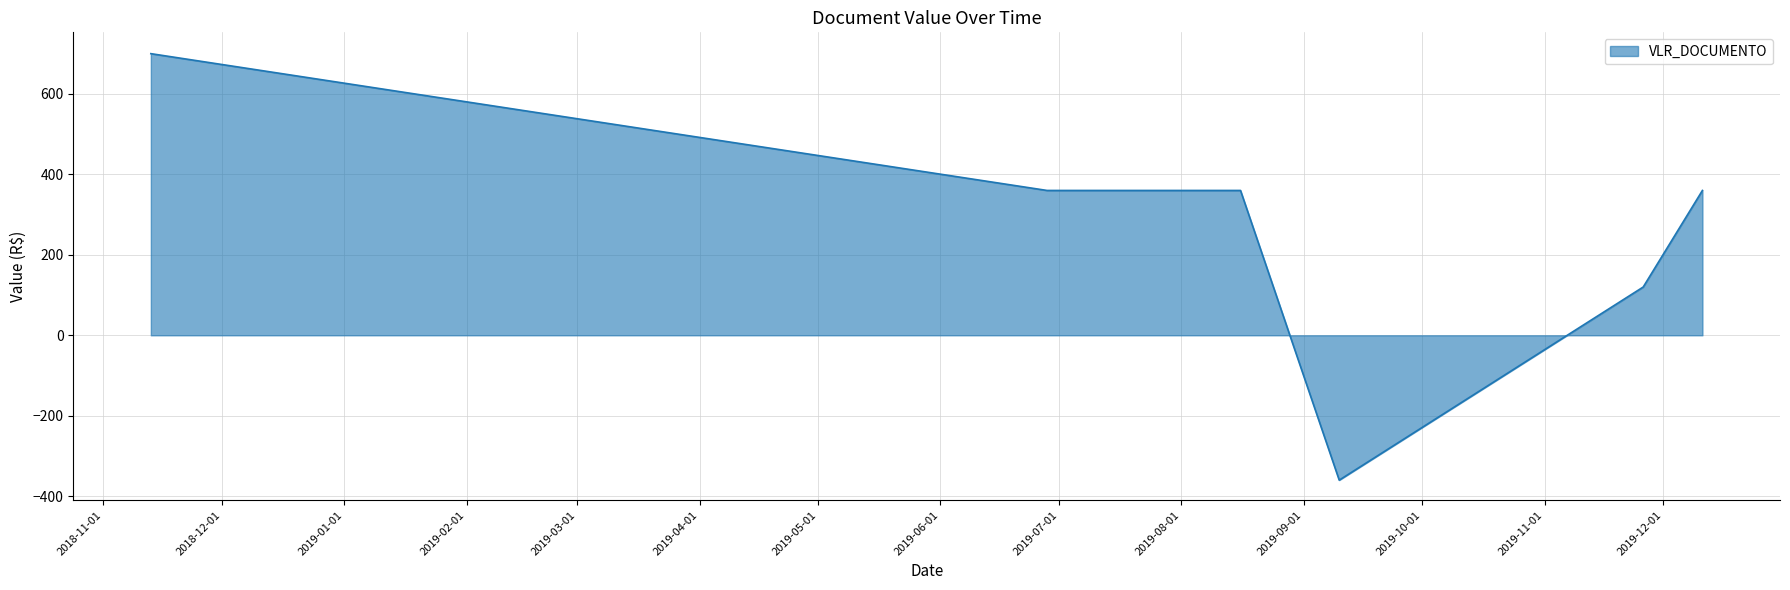

Does the chart have visible grid lines?

Yes